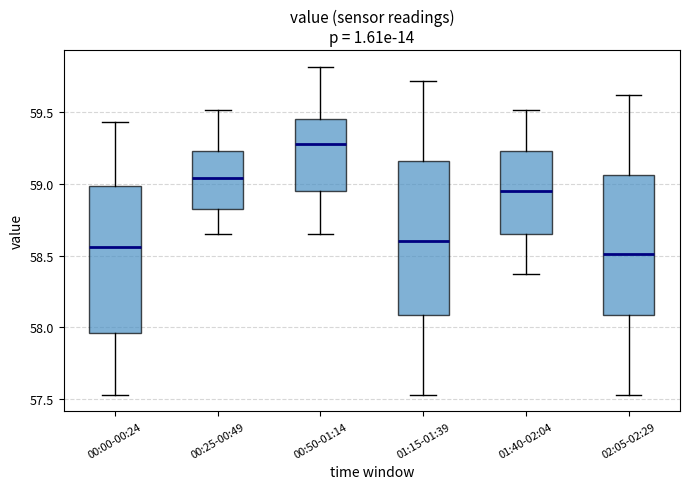

Reading left to right, transcribe this box plot: for each box, give where its median line is, the range the box spans, and where its two whiskers end, as read against the y-axis. The values are not printed on the chart, so give them approximately, as read against the axis.

00:00-00:24: median 58.55, box 57.95 to 59.00, whiskers 57.55 to 59.45
00:25-00:49: median 59.05, box 58.85 to 59.25, whiskers 58.65 to 59.50
00:50-01:14: median 59.30, box 58.95 to 59.45, whiskers 58.65 to 59.80
01:15-01:39: median 58.60, box 58.10 to 59.15, whiskers 57.55 to 59.70
01:40-02:04: median 58.95, box 58.65 to 59.25, whiskers 58.35 to 59.50
02:05-02:29: median 58.50, box 58.10 to 59.05, whiskers 57.55 to 59.60